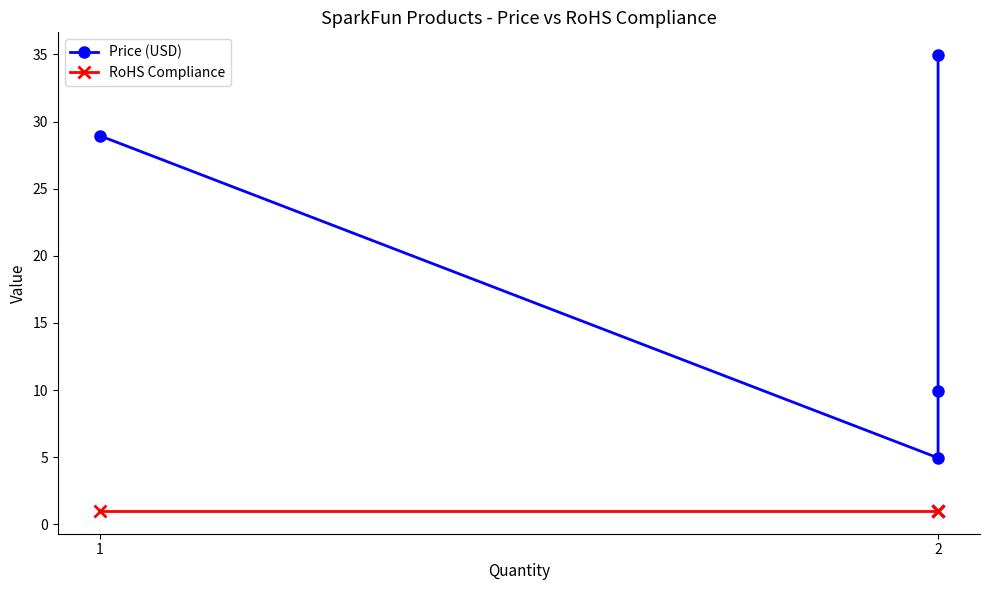

At how many categories does at least one series exceed 25?

2